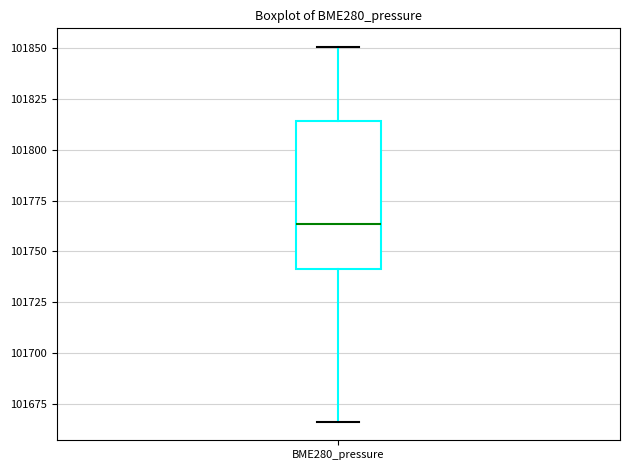

Transcribe this box plot: give where the median line is, the range the box spans, and where the two whiskers end, as read against the y-axis. The values are not printed on the chart, so give them approximately, as read against the axis.

median 101765, box 101740 to 101815, whiskers 101665 to 101850